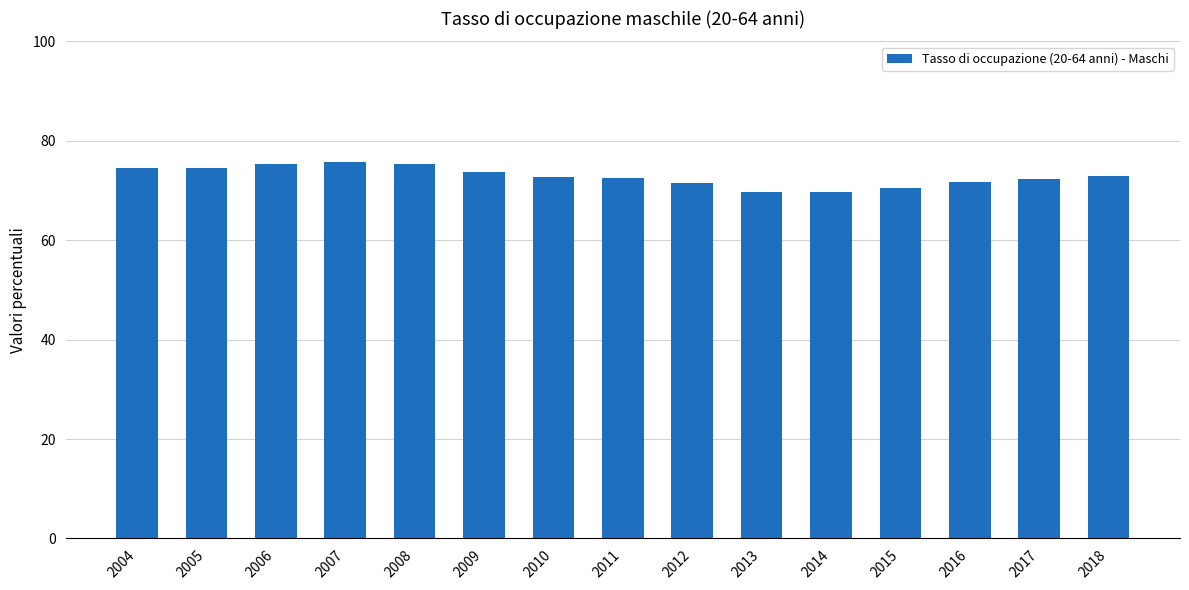

What is the greatest value displayed?

75.7